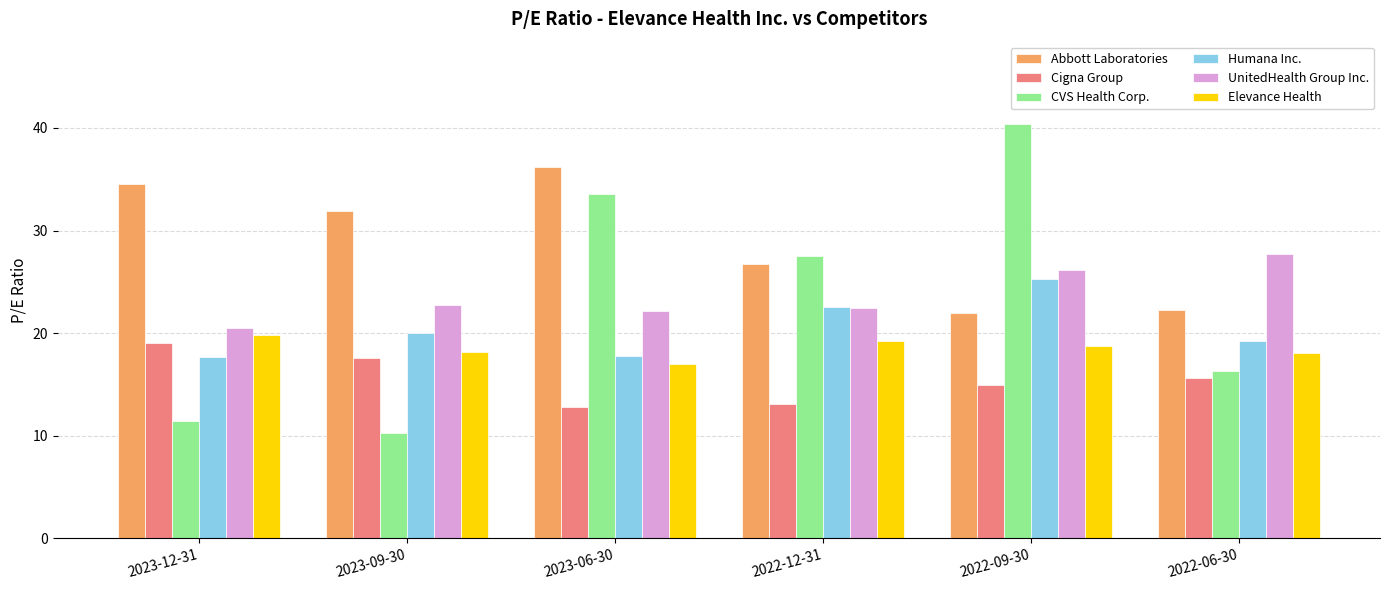

List the series in order of their peak value, highest first.

CVS Health Corp., Abbott Laboratories, UnitedHealth Group Inc., Humana Inc., Elevance Health, Cigna Group